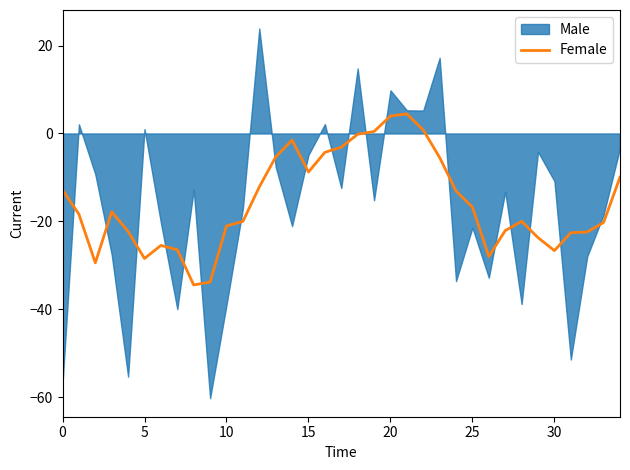

How many categories are shown in the chart?

35